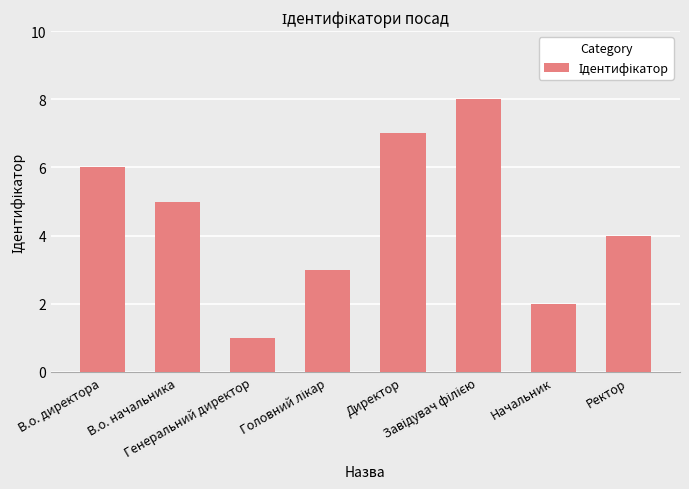

What value does the data have at Ректор?

4